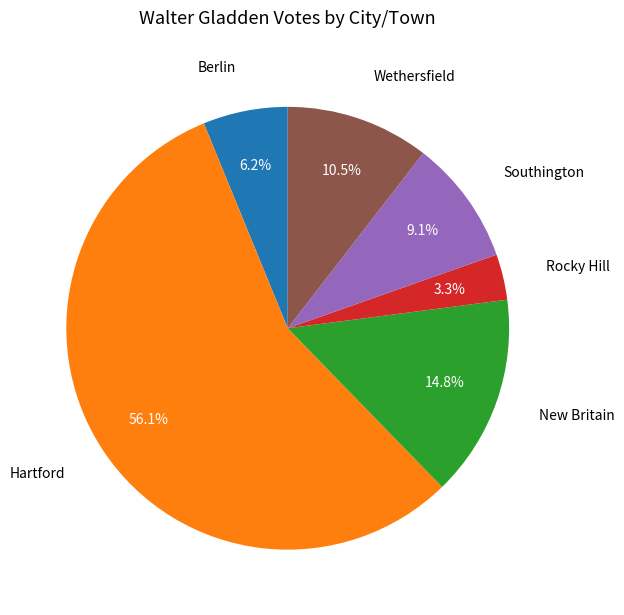

To the nearest percent, what is the average slice percentage?

17%